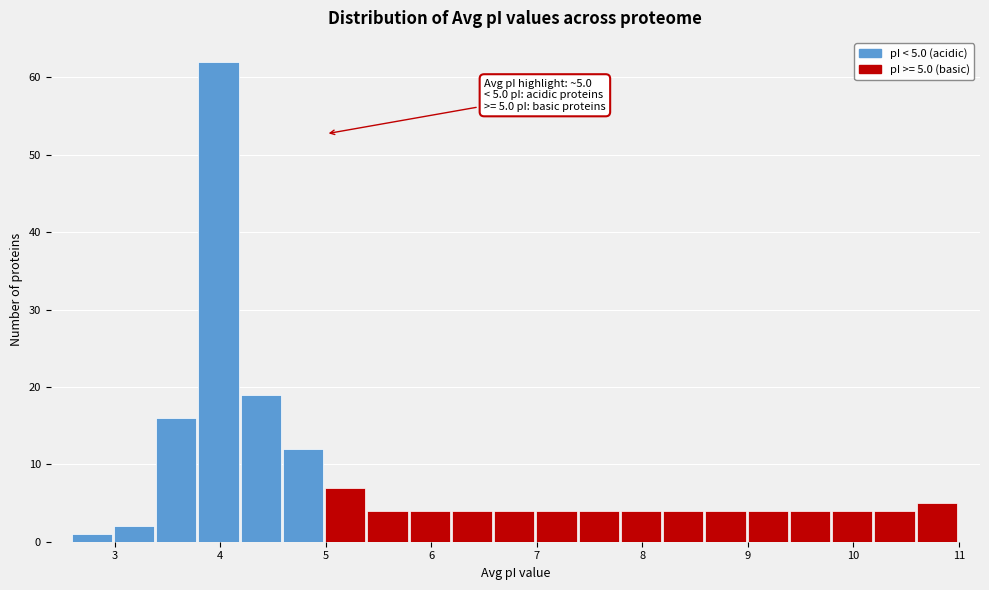

Which range on the x-axis has the tallest bar?

3.8 to 4.2